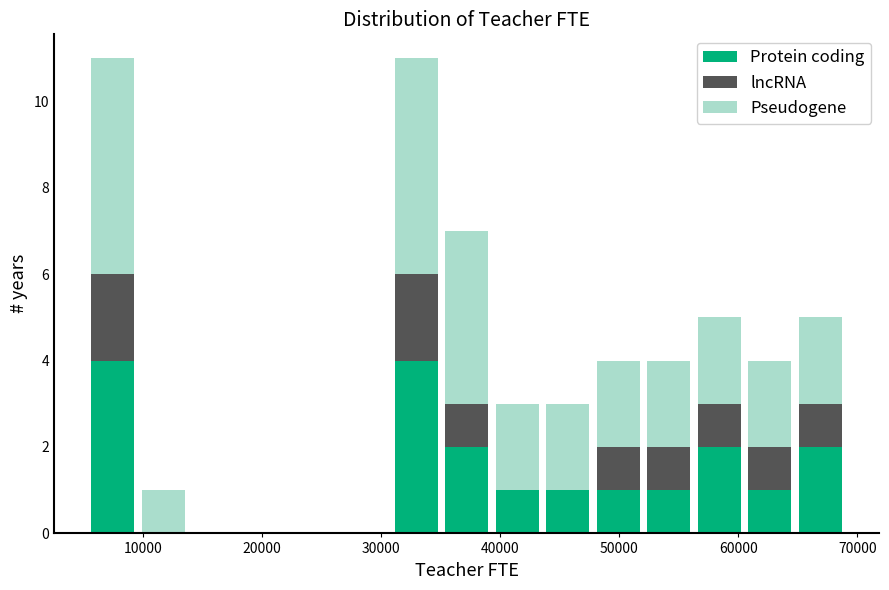

Reading left to right, list every stacked bar in this chart as the range it spans on the x-axis followed by its total height. Neither the bar edges nor the heights are printed on the chart, so give them approximately, as read against the axes.

5000 to 10000: 11
10000 to 14000: 1
14000 to 18000: 0
18000 to 22000: 0
22000 to 27000: 0
27000 to 31000: 0
31000 to 35000: 11
35000 to 39000: 7
39000 to 44000: 3
44000 to 48000: 3
48000 to 52000: 4
52000 to 56000: 4
56000 to 61000: 5
61000 to 65000: 4
65000 to 69000: 5